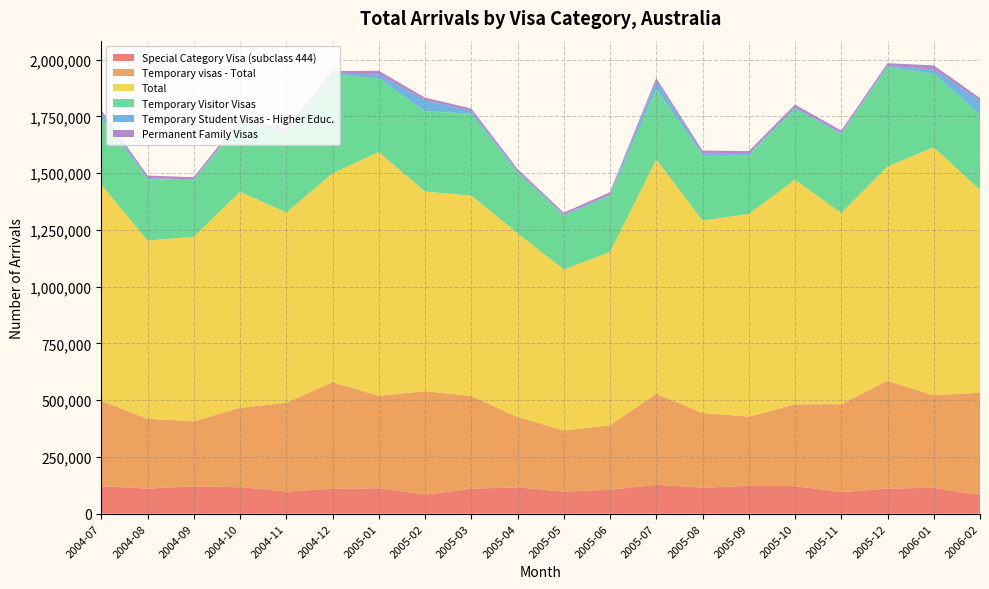

Reading right to left, what are all the values shown in this chart?

Special Category Visa (subclass 444): 2006-02=81630	2006-01=114390	2005-12=110380	2005-11=94560	2005-10=121380	2005-09=122400	2005-08=114310	2005-07=127170	2005-06=105100	2005-05=97200	2005-04=115790	2005-03=110050	2005-02=83620	2005-01=112030	2004-12=109200	2004-11=97650	2004-10=116540	2004-09=119780	2004-08=110520	2004-07=120910
Temporary visas - Total: 2006-02=451450	2006-01=406780	2005-12=474490	2005-11=387600	2005-10=360160	2005-09=304800	2005-08=329370	2005-07=401010	2005-06=284260	2005-05=269490	2005-04=310090	2005-03=408600	2005-02=455900	2005-01=407010	2004-12=470260	2004-11=390600	2004-10=349840	2004-09=287480	2004-08=307220	2004-07=376300
Total: 2006-02=892920	2006-01=1092420	2005-12=944670	2005-11=842190	2005-10=989370	2005-09=892970	2005-08=847750	2005-07=1031850	2005-06=763400	2005-05=708680	2005-04=809610	2005-03=882640	2005-02=879130	2005-01=1073840	2004-12=919500	2004-11=838150	2004-10=951720	2004-09=812710	2004-08=785000	2004-07=952560
Temporary Visitor Visas: 2006-02=332890	2006-01=325300	2005-12=437970	2005-11=347540	2005-10=312130	2005-09=259950	2005-08=288330	2005-07=310610	2005-06=248270	2005-05=237380	2005-04=267210	2005-03=360510	2005-02=354230	2005-01=324870	2004-12=436200	2004-11=355340	2004-10=304160	2004-09=249270	2004-08=270550	2004-07=292130
Temporary Student Visas - Higher Educ.: 2006-02=58540	2006-01=18030	2005-12=5730	2005-11=5200	2005-10=6750	2005-09=4280	2005-08=7460	2005-07=35380	2005-06=5010	2005-05=3670	2005-04=4950	2005-03=11310	2005-02=47990	2005-01=16440	2004-12=4080	2004-11=3440	2004-10=5240	2004-09=2840	2004-08=5070	2004-07=24720
Permanent Family Visas: 2006-02=13440	2006-01=17550	2005-12=10960	2005-11=10530	2005-10=12140	2005-09=12510	2005-08=12160	2005-07=12740	2005-06=10330	2005-05=9380	2005-04=10680	2005-03=11760	2005-02=11460	2005-01=16810	2004-12=10070	2004-11=9900	2004-10=11260	2004-09=10160	2004-08=10760	2004-07=11650